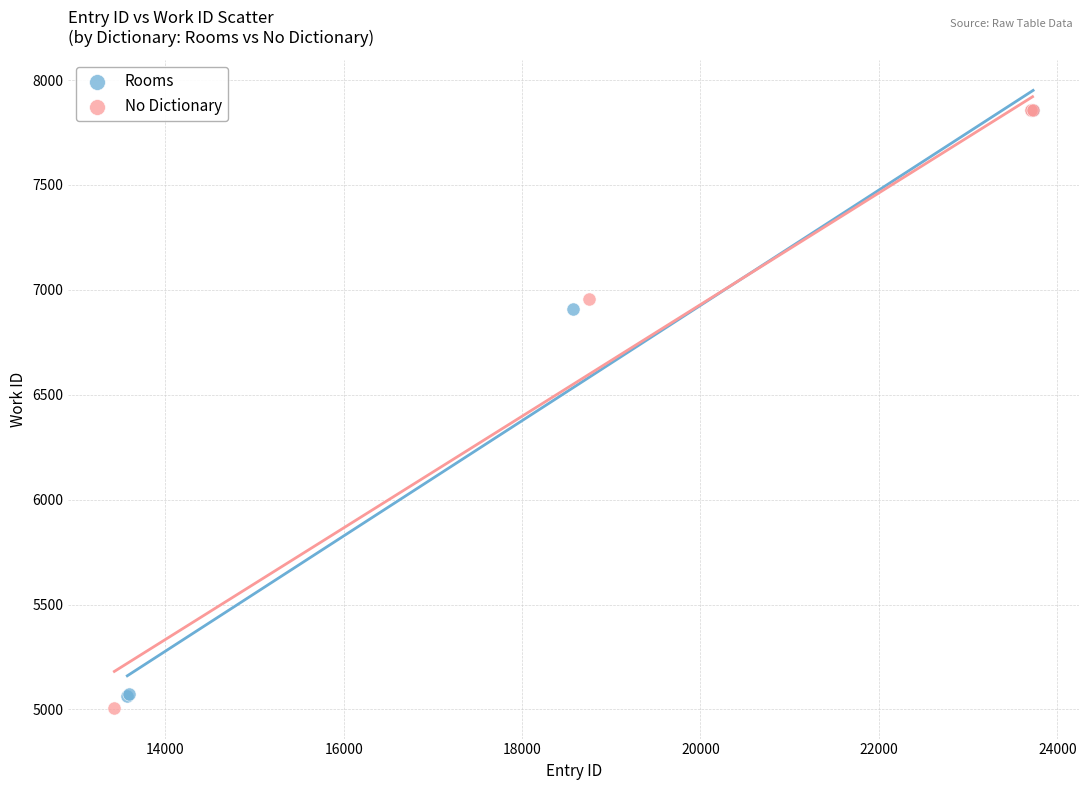

Which series contains the lowest Y value?

No Dictionary